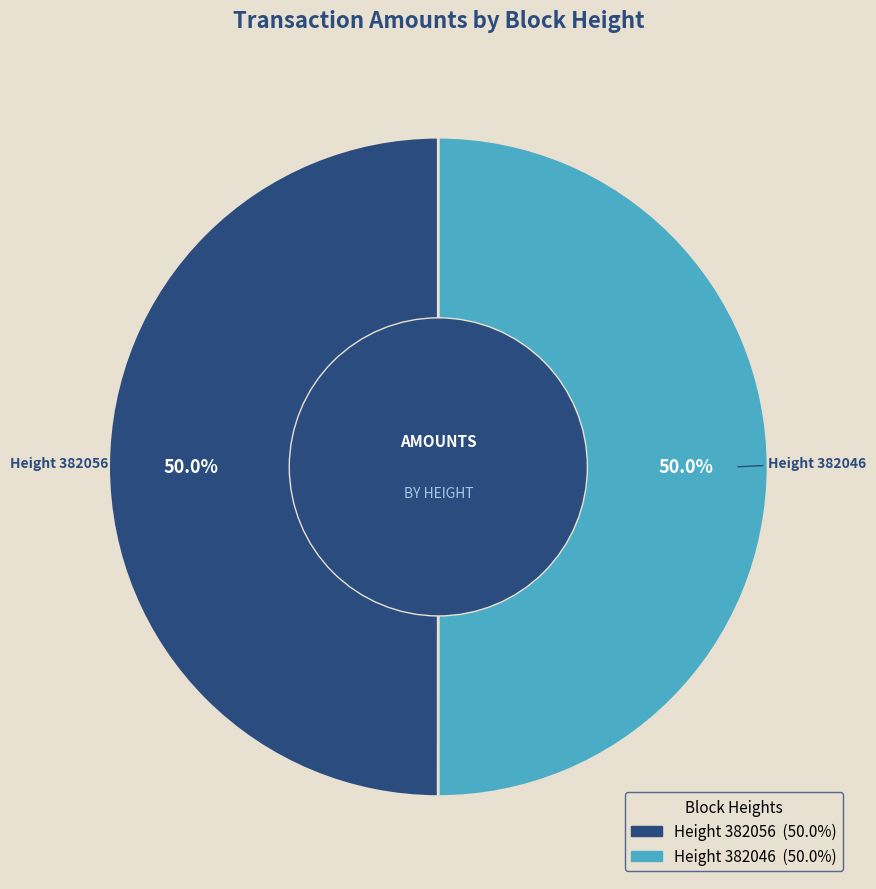

How many slices are in this pie chart?

2